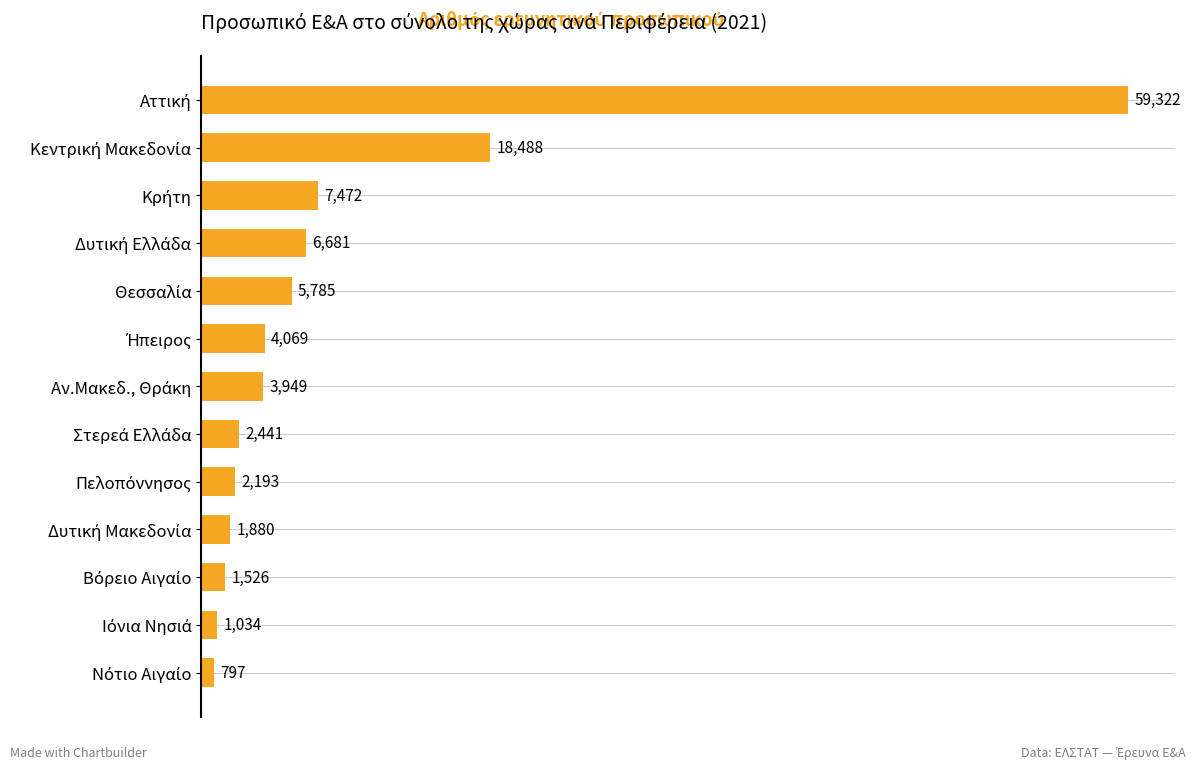

What is the difference between the maximum and minimum values?

58525